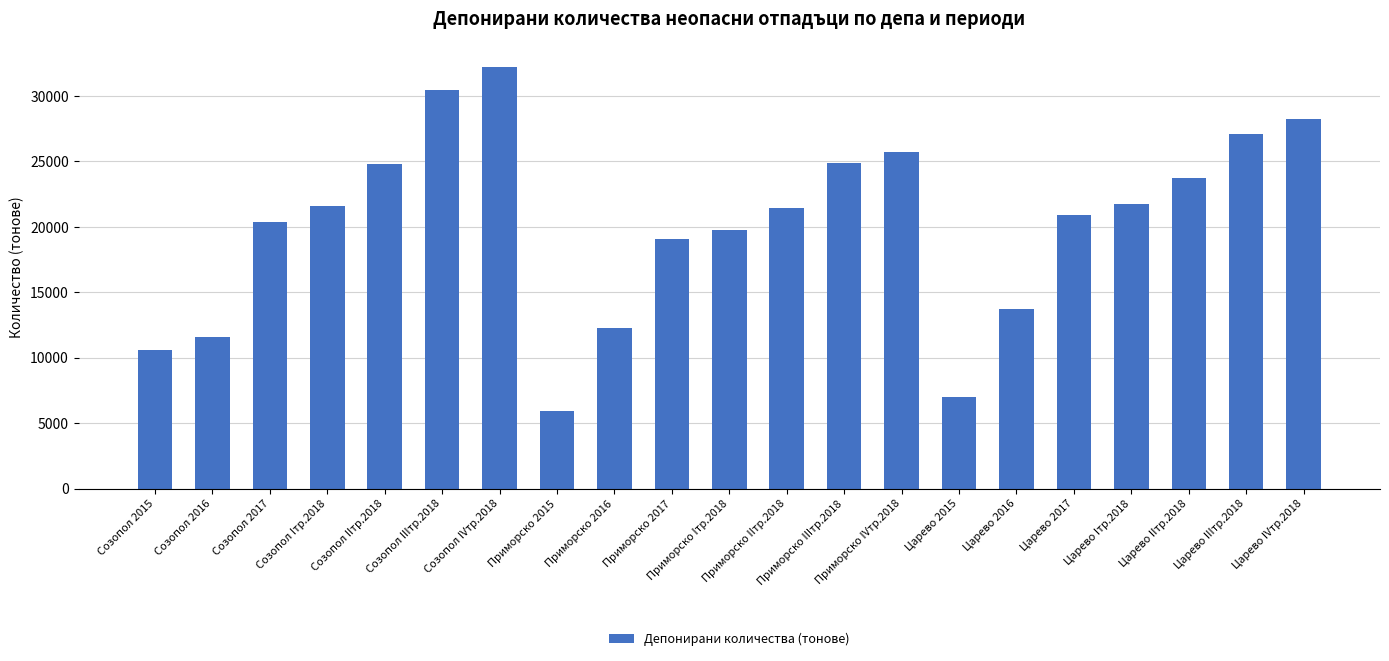

Is it true that the value at Царево IVтр.2018 is 42462.1?

False